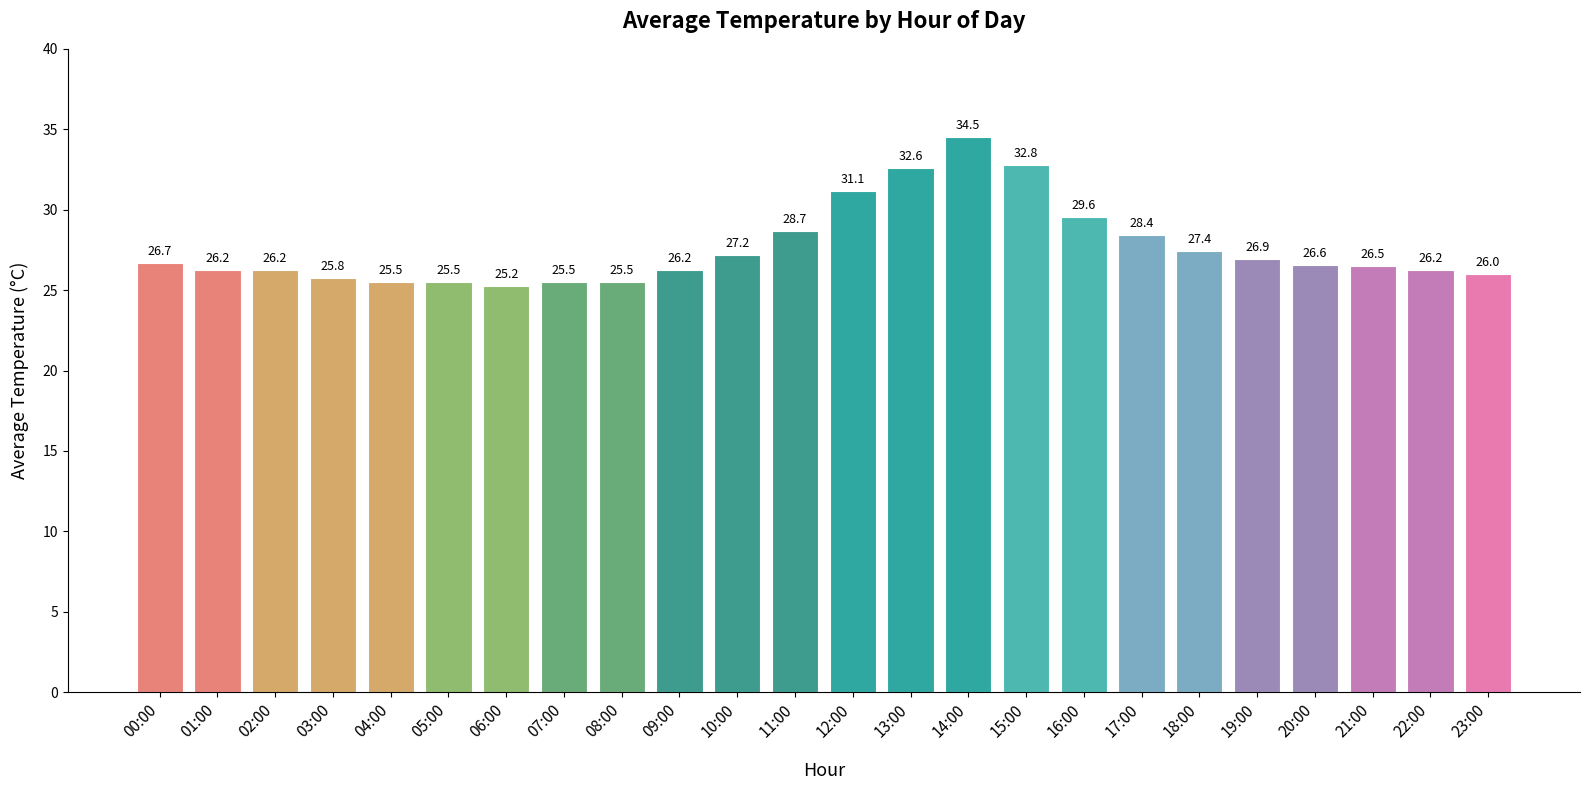

Does the chart contain stacked bars?

No